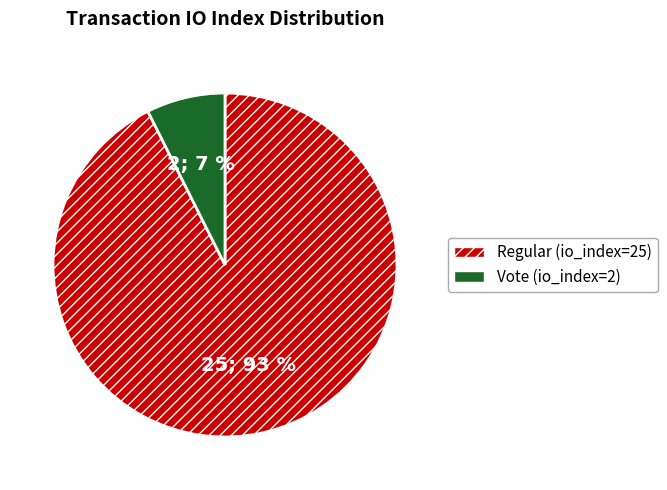

Rank the categories by value from lowest to highest.

Vote, Regular